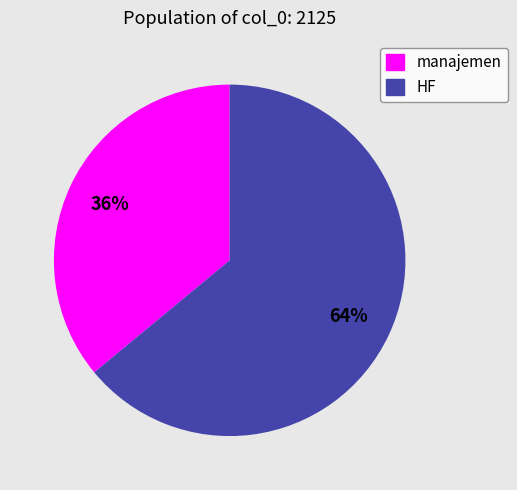

To the nearest percent, what percentage of the pie is HF?

64%